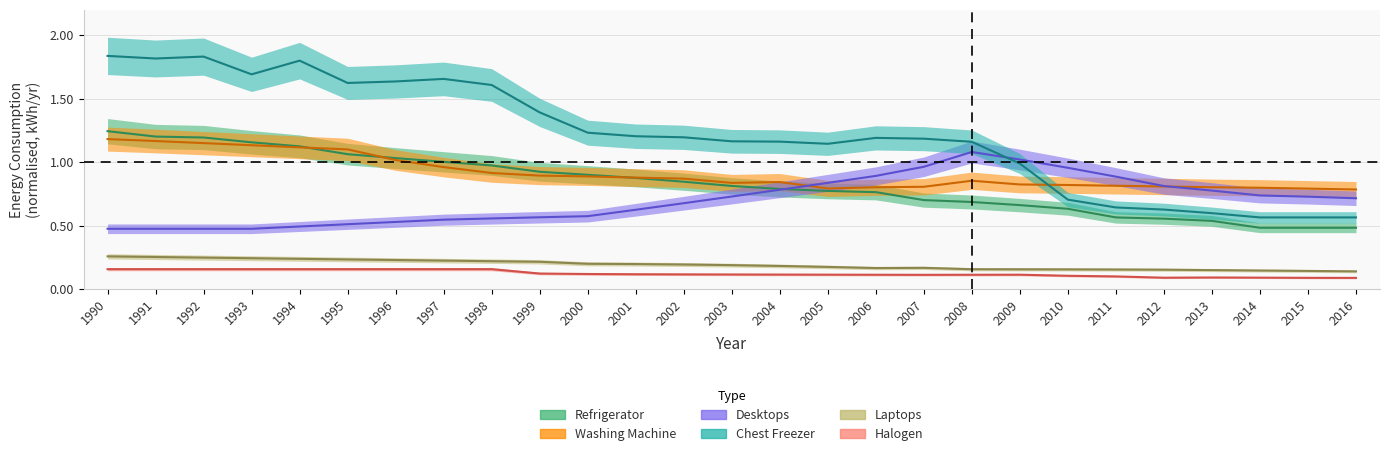

What are all the series names shown in the legend?

Refrigerator, Washing Machine, Desktops, Chest Freezer, Laptops, Halogen